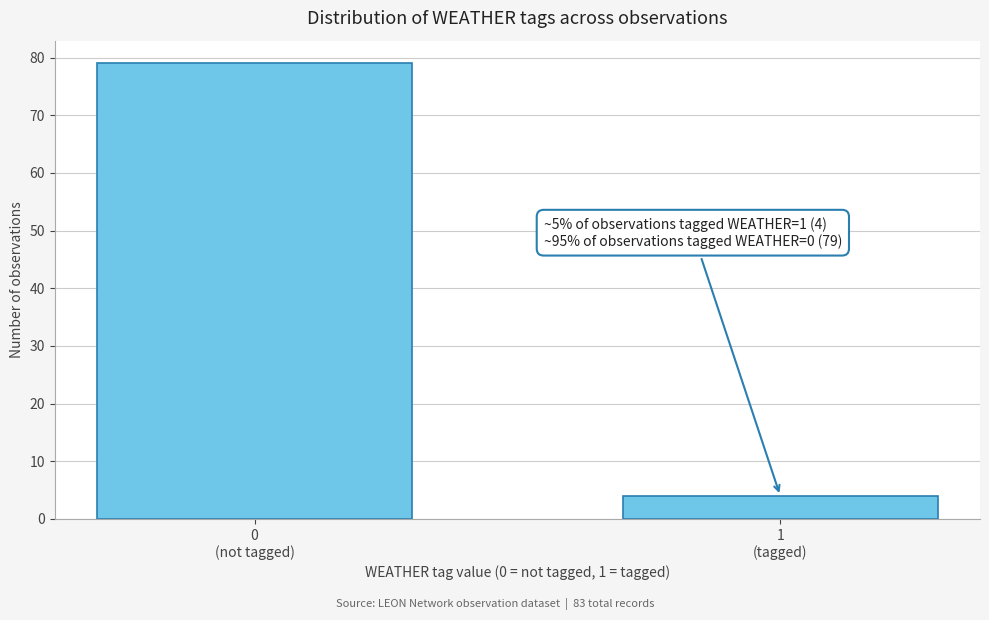

Reading left to right, what are all the values shown in this chart?

79	4